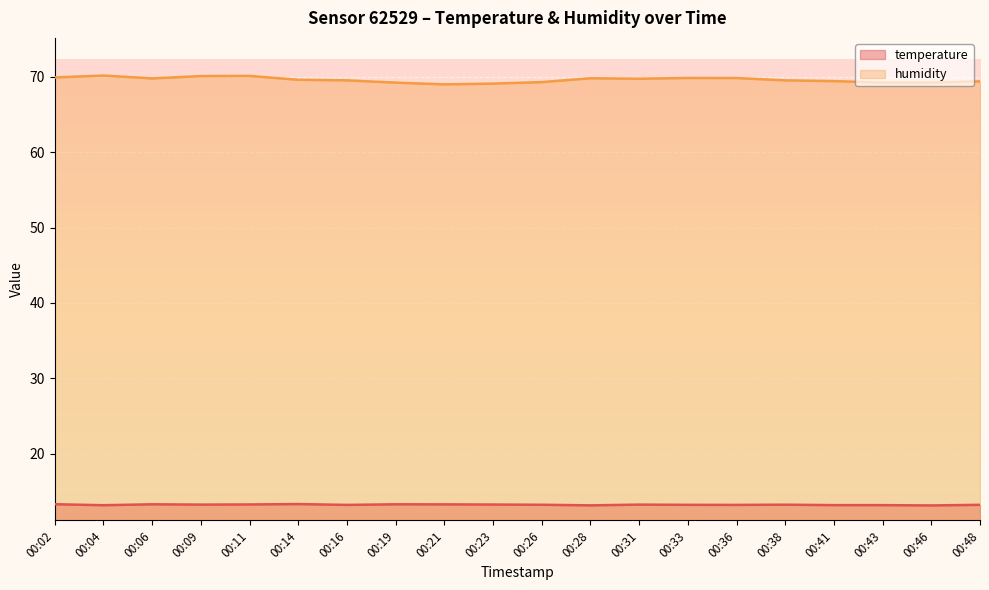

What is the value of the temperature point at the 9th from the left?

13.2